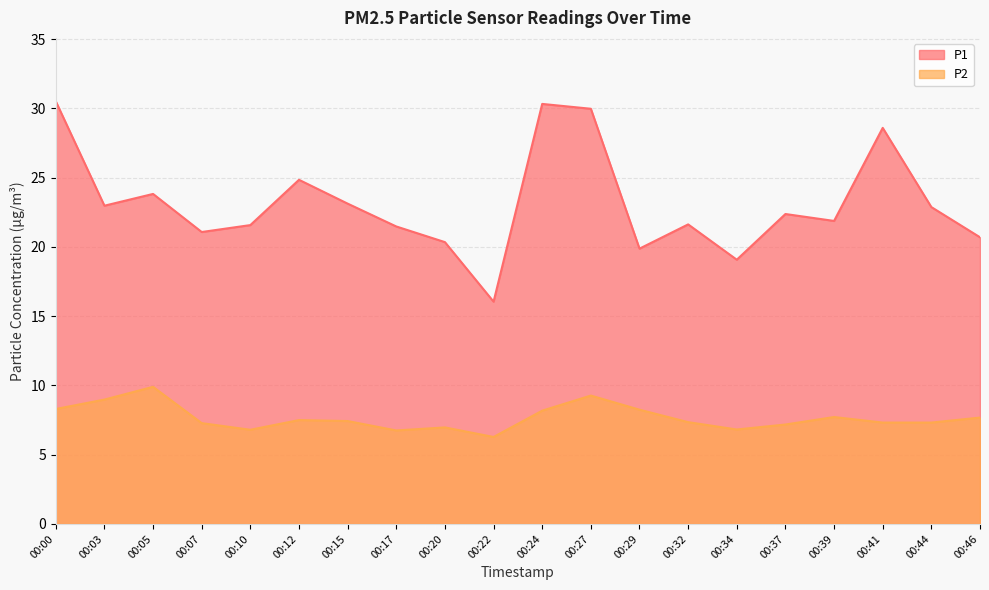

What is the average value of the P2 series?

7.7